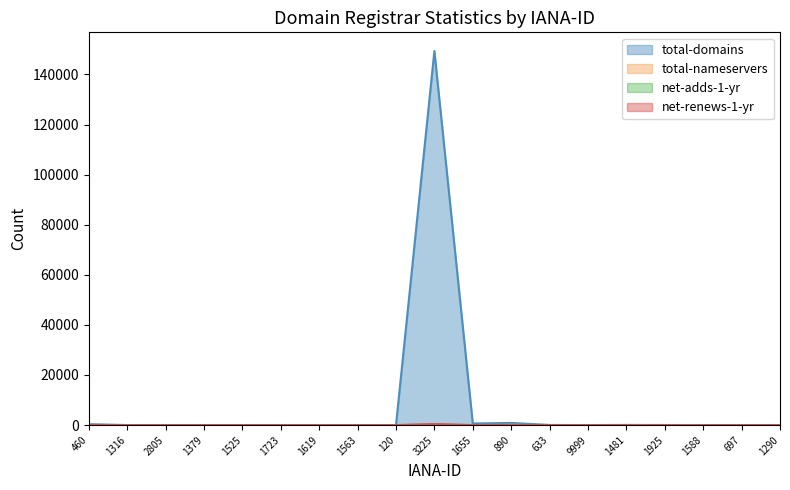

Which has a higher value, 1925 or 1481?

1481